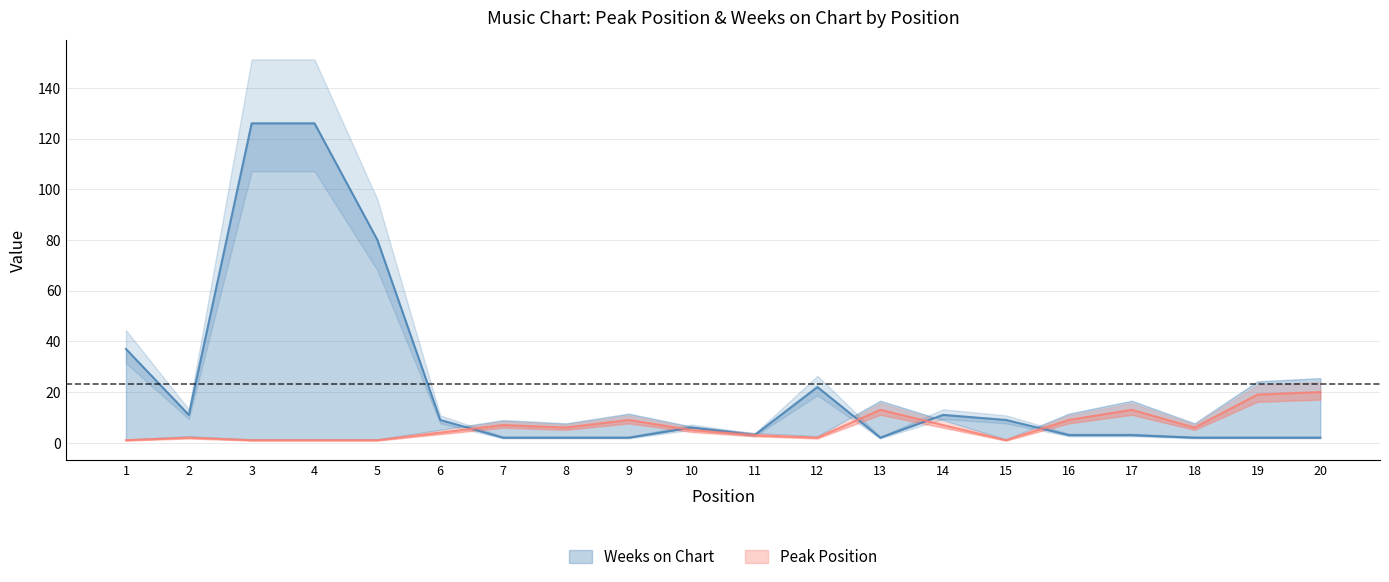

Where is Weeks on Chart nearest to the value 64?

5